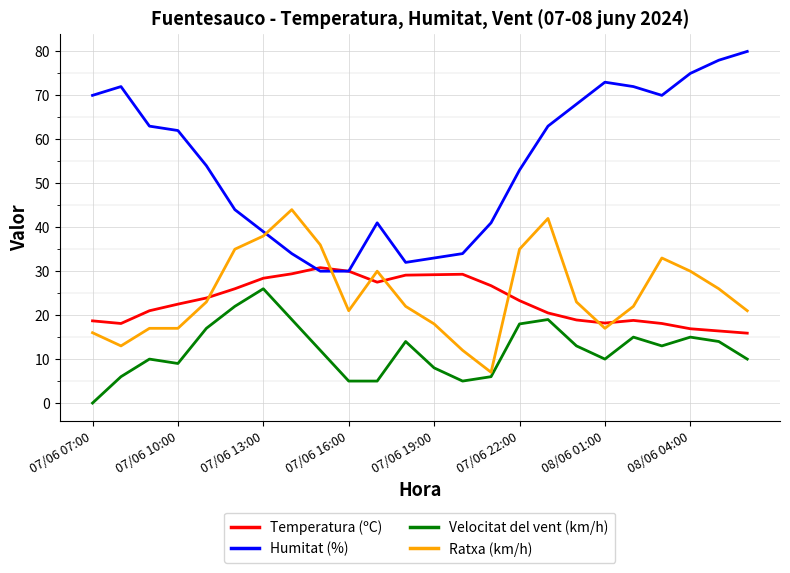

At how many categories does at least one series exceed 3?

24